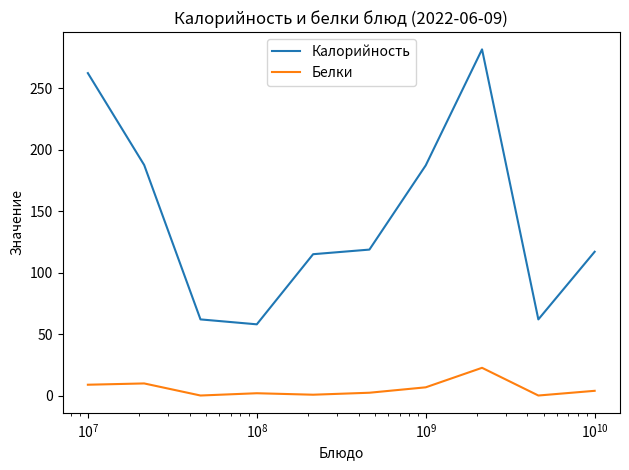

True or false: Калорийность and Белки intersect in this chart.

False